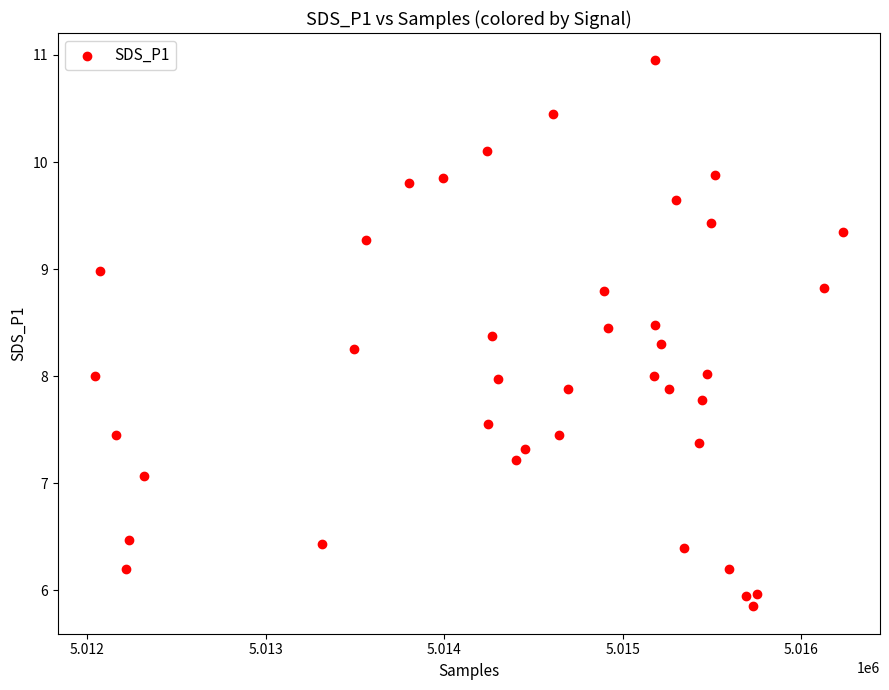

What is the range of X values (max minus min)?

4188.0